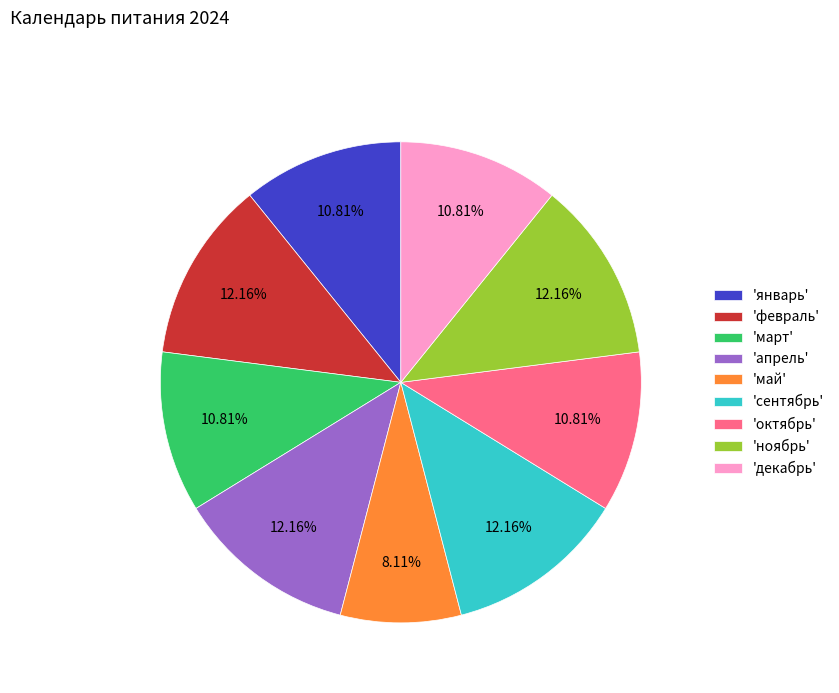

Is there any slice that represents more than half of the pie?

No